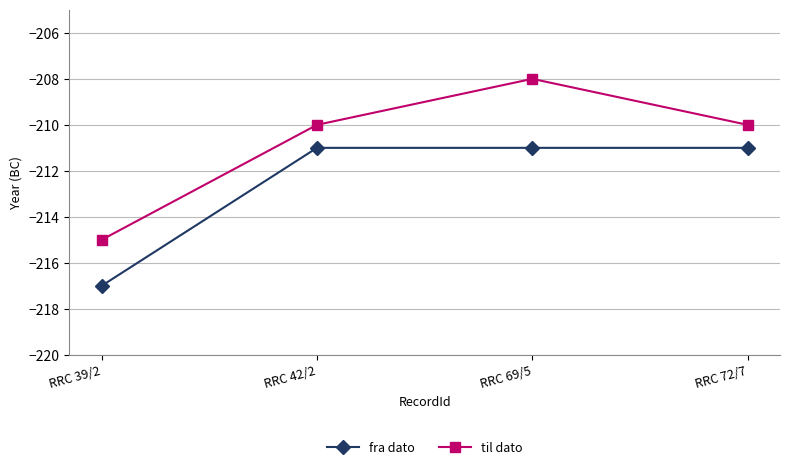

List the series in order of their peak value, lowest first.

fra dato, til dato